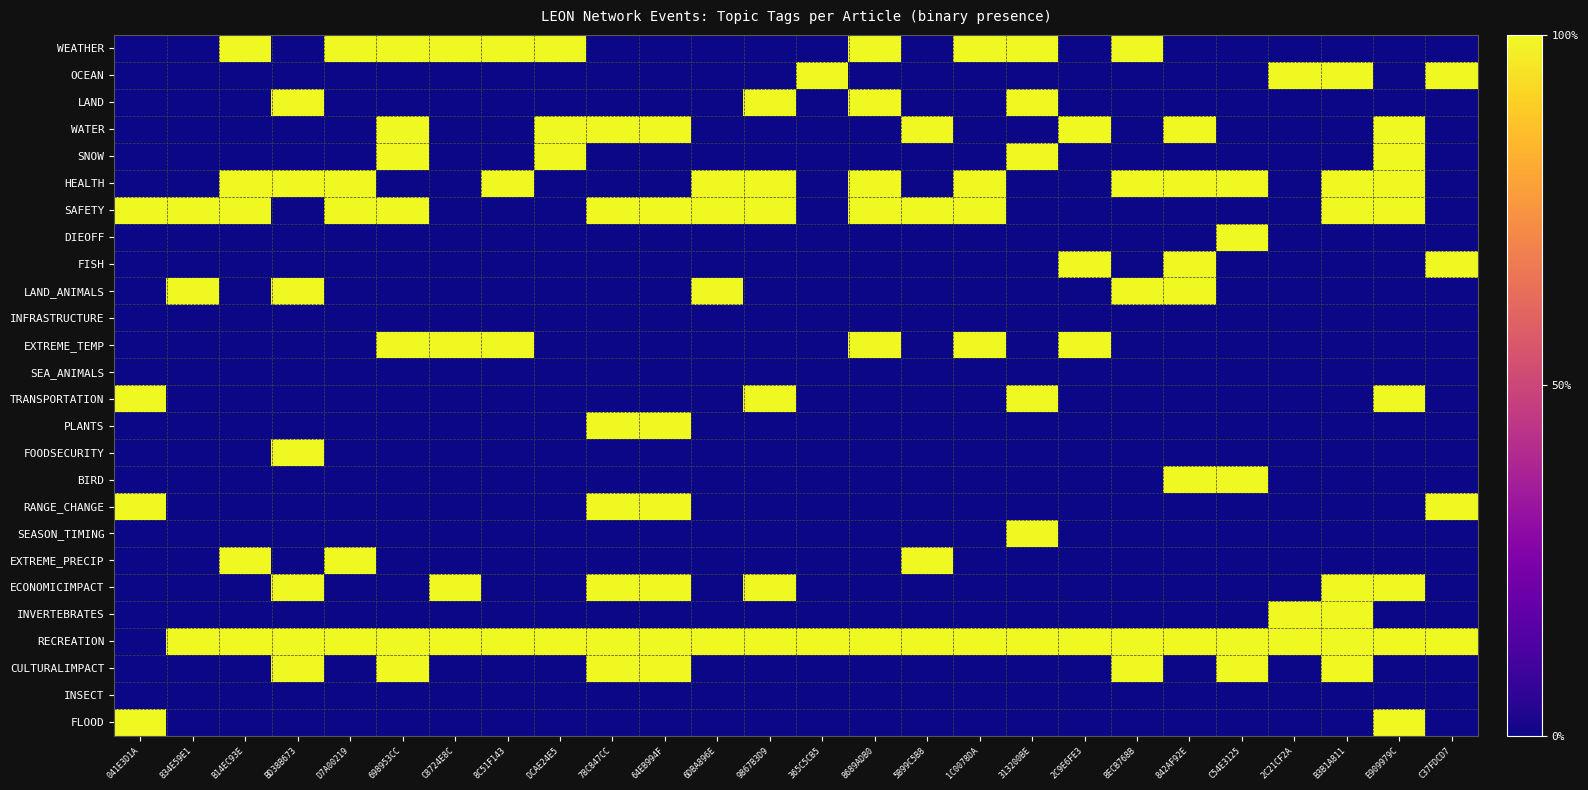

Rank the series at 5B99C5B8 from lowest to highest value.

WEATHER, OCEAN, LAND, SNOW, HEALTH, DIEOFF, FISH, LAND_ANIMALS, INFRASTRUCTURE, EXTREME_TEMP, SEA_ANIMALS, TRANSPORTATION, PLANTS, FOODSECURITY, BIRD, RANGE_CHANGE, SEASON_TIMING, ECONOMICIMPACT, INVERTEBRATES, CULTURALIMPACT, INSECT, FLOOD, WATER, SAFETY, EXTREME_PRECIP, RECREATION